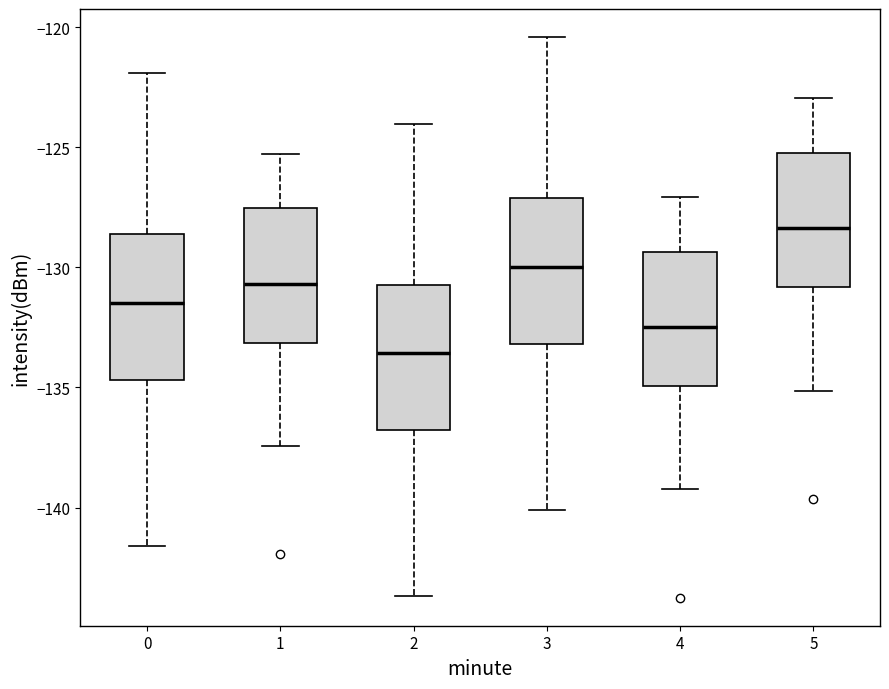

Where does the lower whisker of the box at x = 1 end on the y-axis? The values are not printed on the chart, so give them approximately, as read against the axis.

-137.5